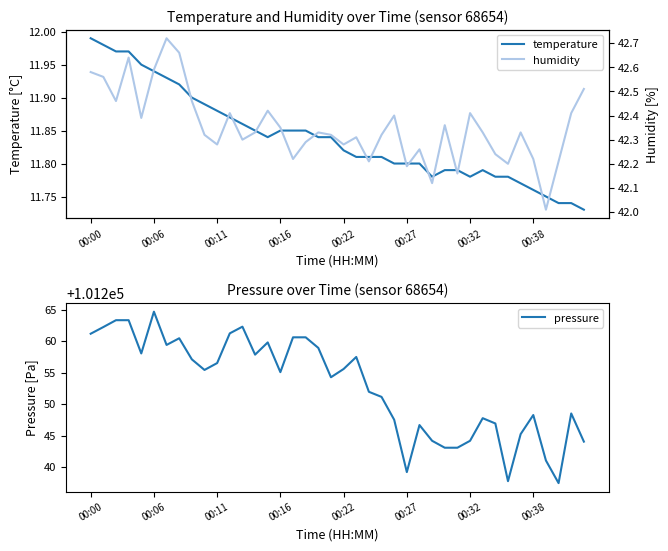

In pressure, how many points are lower than both neighbors (excluding endpoints)?

9